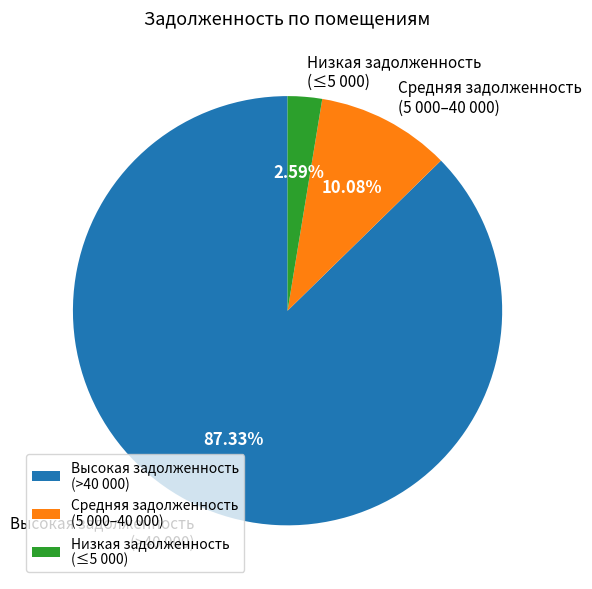

Does any single category account for the majority?

Yes